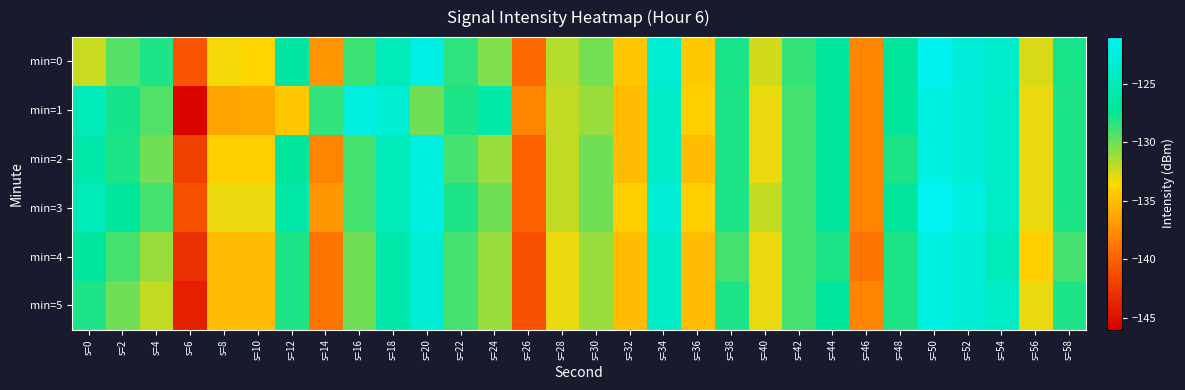

Reading left to right, transcribe all the data shown in this chart.

min=0: s=0=-132.2	s=2=-129.3	s=4=-128.0	s=6=-140.9	s=8=-133.3	s=10=-133.8	s=12=-126.7	s=14=-137.1	s=16=-128.8	s=18=-125.0	s=20=-121.9	s=22=-128.3	s=24=-130.4	s=26=-139.5	s=28=-131.7	s=30=-130.1	s=32=-134.5	s=34=-123.2	s=36=-134.4	s=38=-127.9	s=40=-132.4	s=42=-128.6	s=44=-126.8	s=46=-137.9	s=48=-127.1	s=50=-121.4	s=52=-122.7	s=54=-123.6	s=56=-132.5	s=58=-127.9
min=1: s=0=-124.9	s=2=-127.8	s=4=-129.3	s=6=-145.8	s=8=-136.4	s=10=-136.1	s=12=-134.4	s=14=-128.4	s=16=-122.2	s=18=-123.1	s=20=-130.0	s=22=-128.0	s=24=-126.0	s=26=-138.0	s=28=-132.0	s=30=-131.0	s=32=-135.0	s=34=-124.0	s=36=-134.0	s=38=-128.0	s=40=-133.0	s=42=-129.0	s=44=-127.0	s=46=-138.0	s=48=-127.0	s=50=-122.0	s=52=-123.0	s=54=-124.0	s=56=-133.0	s=58=-128.0
min=2: s=0=-126.0	s=2=-128.0	s=4=-130.0	s=6=-142.0	s=8=-134.0	s=10=-134.0	s=12=-127.0	s=14=-138.0	s=16=-129.0	s=18=-125.0	s=20=-122.0	s=22=-129.0	s=24=-131.0	s=26=-140.0	s=28=-132.0	s=30=-130.0	s=32=-135.0	s=34=-124.0	s=36=-135.0	s=38=-128.0	s=40=-133.0	s=42=-129.0	s=44=-127.0	s=46=-138.0	s=48=-128.0	s=50=-122.0	s=52=-123.0	s=54=-124.0	s=56=-133.0	s=58=-128.0
min=3: s=0=-125.0	s=2=-127.0	s=4=-129.0	s=6=-141.0	s=8=-133.0	s=10=-133.0	s=12=-126.0	s=14=-137.0	s=16=-129.0	s=18=-125.0	s=20=-122.0	s=22=-128.0	s=24=-130.0	s=26=-140.0	s=28=-132.0	s=30=-130.0	s=32=-134.0	s=34=-123.0	s=36=-134.0	s=38=-128.0	s=40=-132.0	s=42=-129.0	s=44=-127.0	s=46=-138.0	s=48=-127.0	s=50=-121.0	s=52=-122.0	s=54=-124.0	s=56=-133.0	s=58=-128.0
min=4: s=0=-127.0	s=2=-129.0	s=4=-131.0	s=6=-143.0	s=8=-135.0	s=10=-135.0	s=12=-128.0	s=14=-139.0	s=16=-130.0	s=18=-126.0	s=20=-123.0	s=22=-129.0	s=24=-131.0	s=26=-141.0	s=28=-133.0	s=30=-131.0	s=32=-135.0	s=34=-124.0	s=36=-135.0	s=38=-129.0	s=40=-133.0	s=42=-129.0	s=44=-128.0	s=46=-139.0	s=48=-128.0	s=50=-122.0	s=52=-123.0	s=54=-125.0	s=56=-134.0	s=58=-129.0
min=5: s=0=-128.0	s=2=-130.0	s=4=-132.0	s=6=-144.0	s=8=-135.0	s=10=-135.0	s=12=-128.0	s=14=-139.0	s=16=-130.0	s=18=-126.0	s=20=-123.0	s=22=-129.0	s=24=-131.0	s=26=-141.0	s=28=-133.0	s=30=-131.0	s=32=-135.0	s=34=-124.0	s=36=-135.0	s=38=-128.0	s=40=-133.0	s=42=-129.0	s=44=-127.0	s=46=-138.0	s=48=-128.0	s=50=-122.0	s=52=-123.0	s=54=-124.0	s=56=-133.0	s=58=-128.0